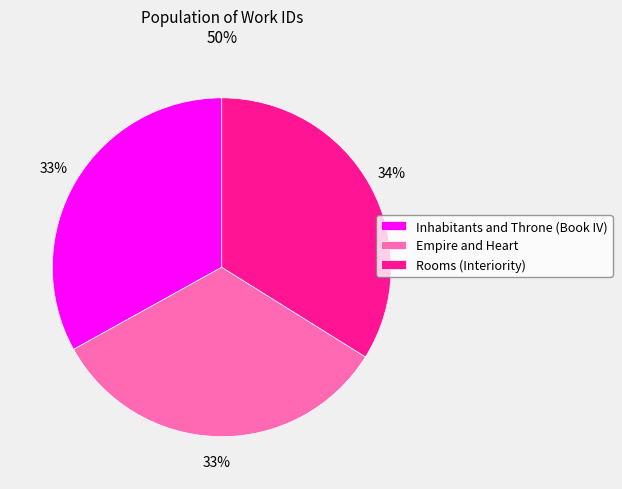

Combined, do Empire and Heart and Inhabitants and Throne (Book IV) account for over 50%?

Yes